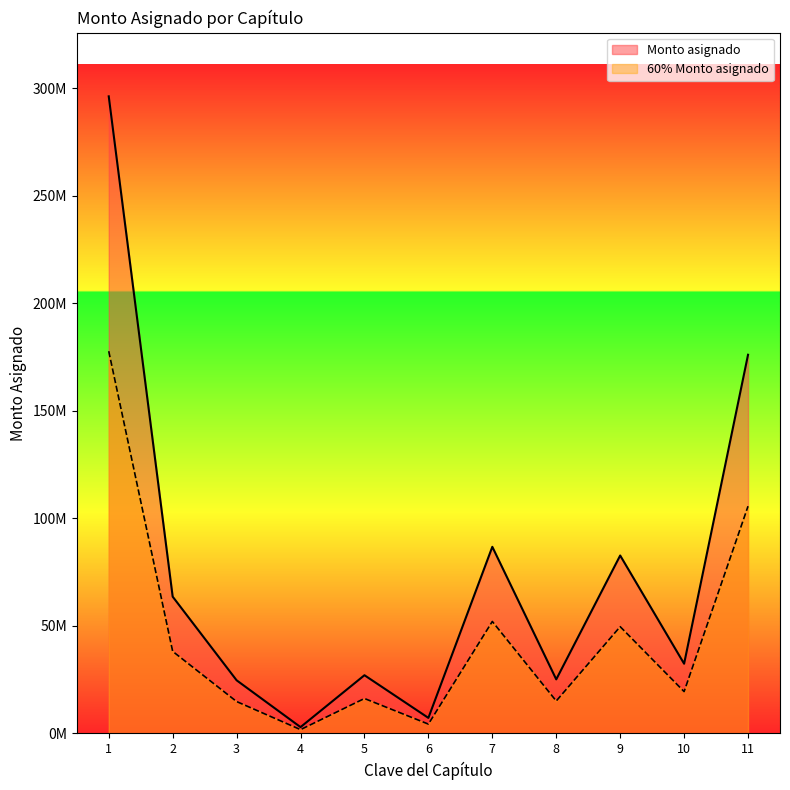

How many lines are shown in the chart?

2